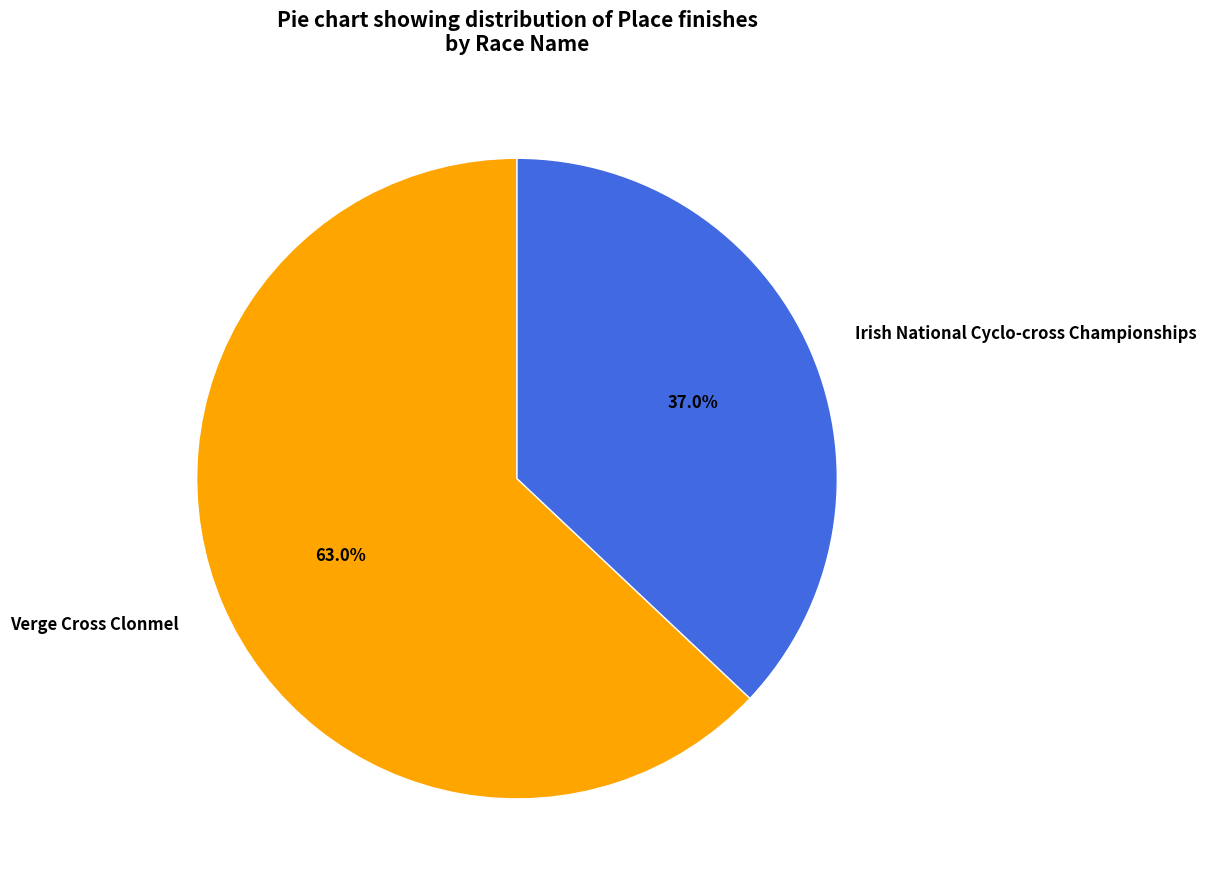

Which slice is the largest?

Verge Cross Clonmel